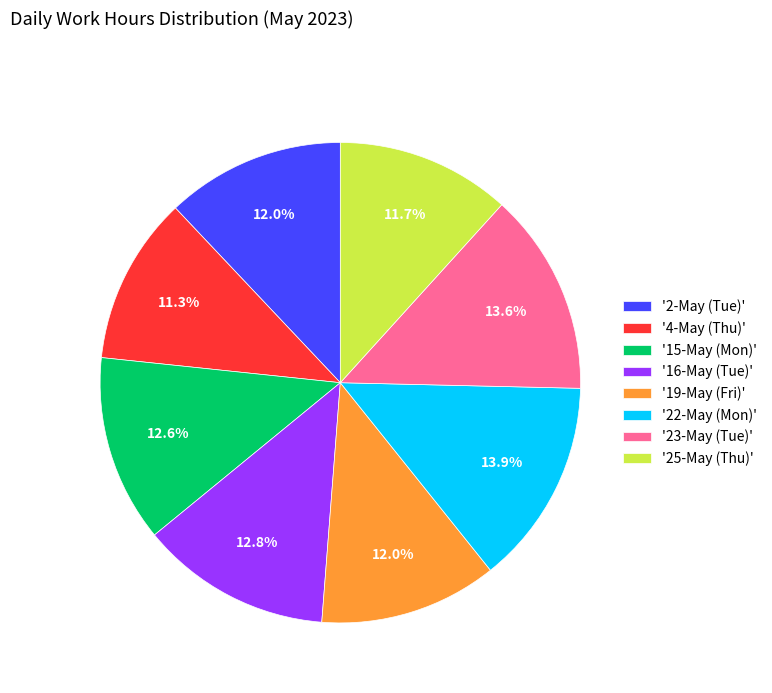

Is the sum of '15-May (Mon)' and '23-May (Tue)' greater than half?

No